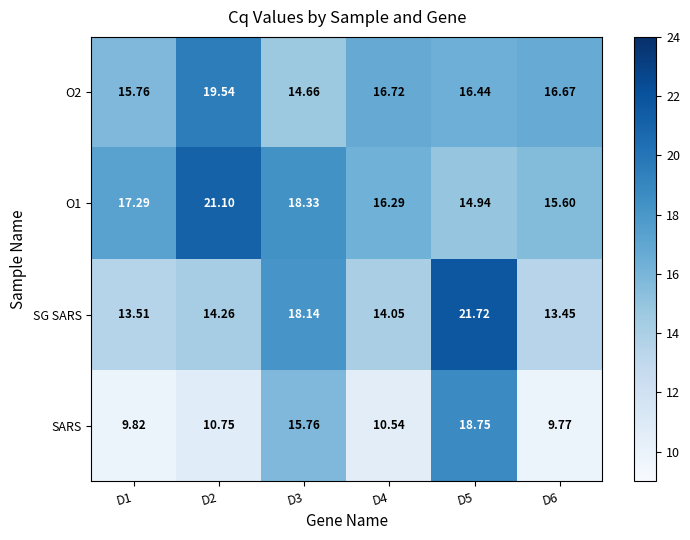

At how many categories does at least one series exceed 20?

2